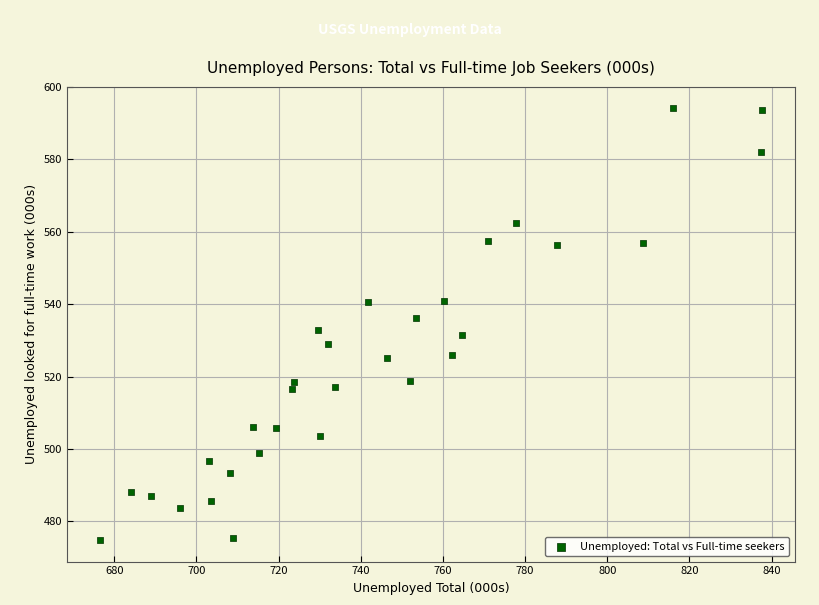

What is the range of Y values (max minus min)?

119.2